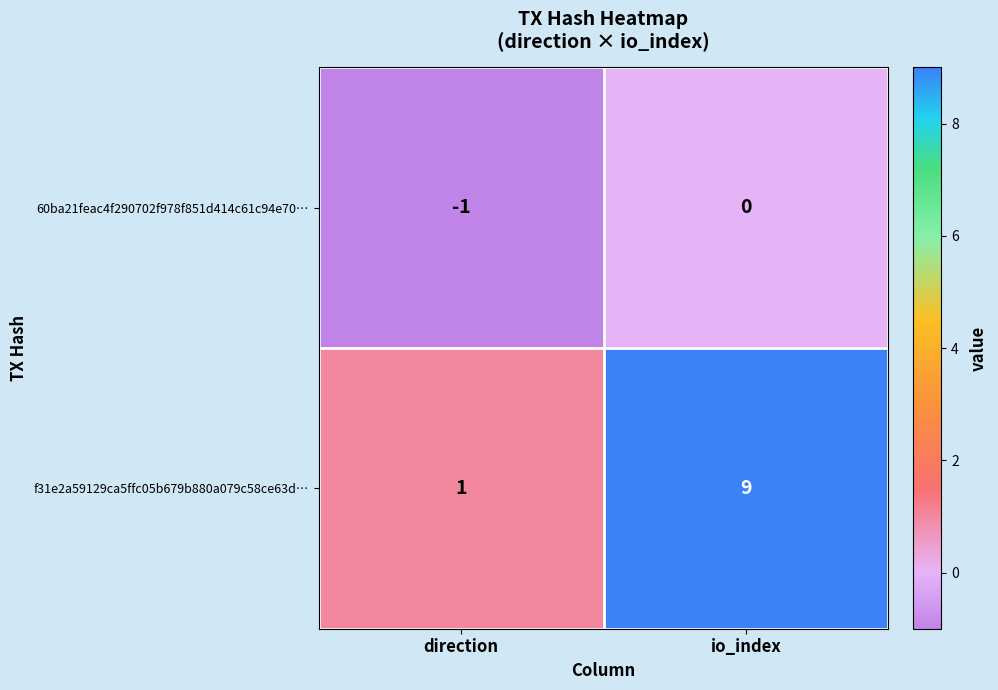

Which series has the widest spread of values?

f31e2a59129ca5ffc05b679b880a079c58ce63d…